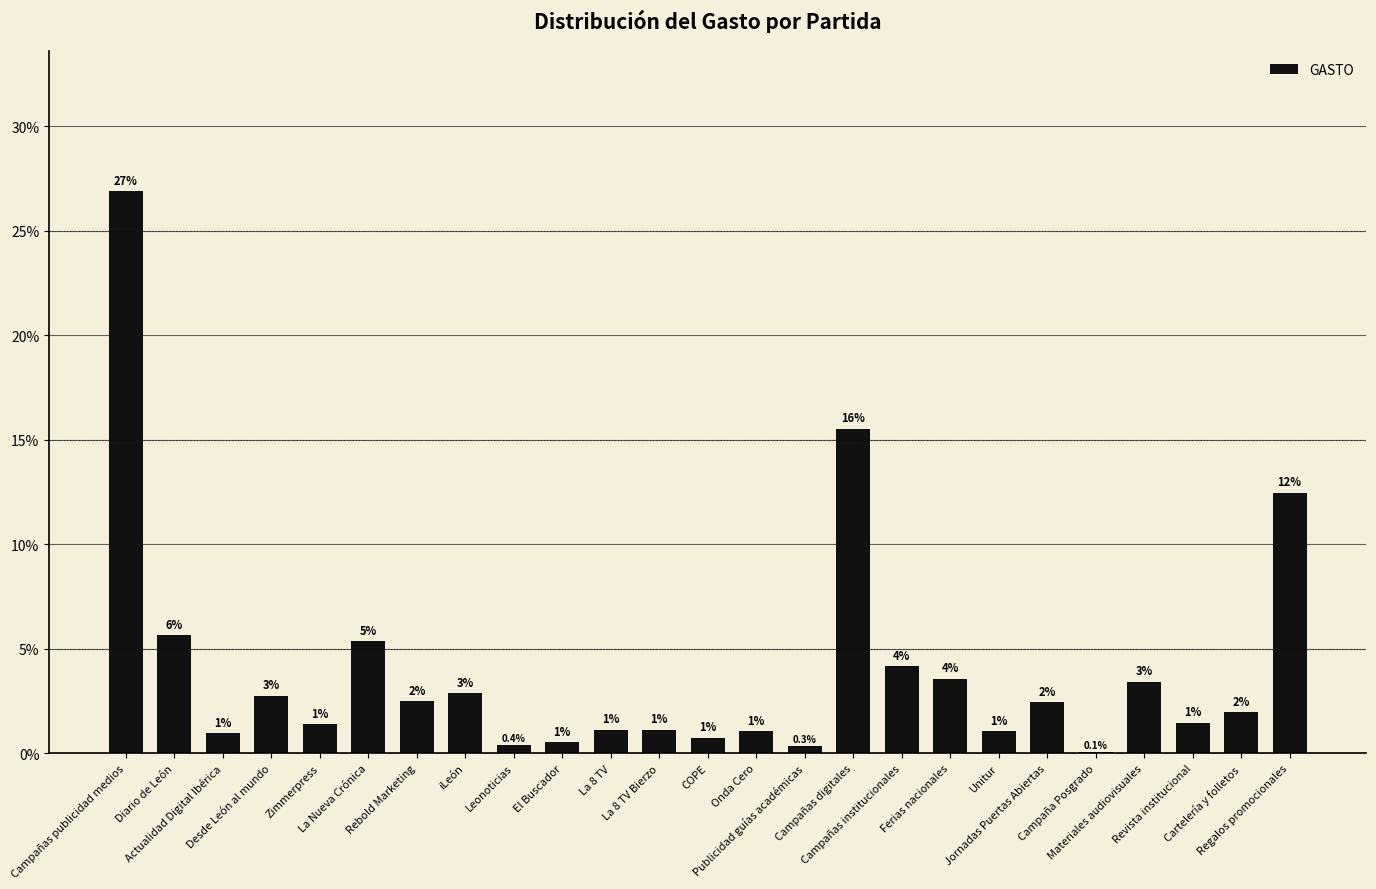

Reading left to right, transcribe all the data shown in this chart.

Campañas publicidad medios=26.9	Diario de León=5.7	Actualidad Digital Ibérica=1.0	Desde León al mundo=2.8	Zimmerpress=1.4	La Nueva Crónica=5.4	Rebold Marketing=2.5	iLeón=2.9	Leonoticias=0.4	El Buscador=0.5	La 8 TV=1.1	La 8 TV Bierzo=1.1	COPE=0.8	Onda Cero=1.1	Publicidad guías académicas=0.3	Campañas digitales=15.5	Campañas institucionales=4.2	Ferias nacionales=3.6	Unitur=1.1	Jornadas Puertas Abiertas=2.4	Campaña Posgrado=0.1	Materiales audiovisuales=3.4	Revista institucional=1.5	Cartelería y folletos=2.0	Regalos promocionales=12.5